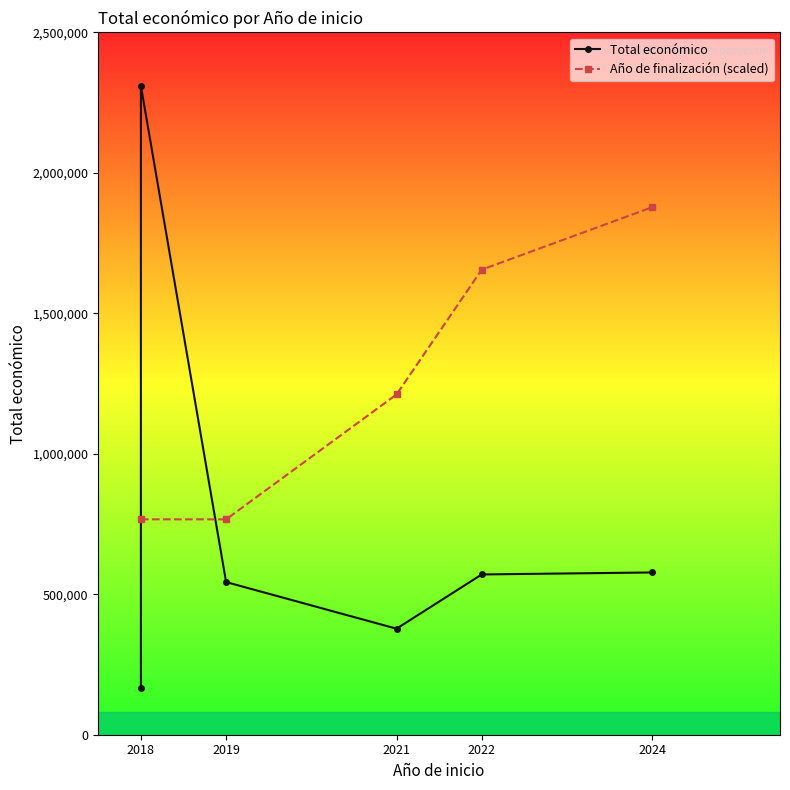

How many data points does each series have?

6